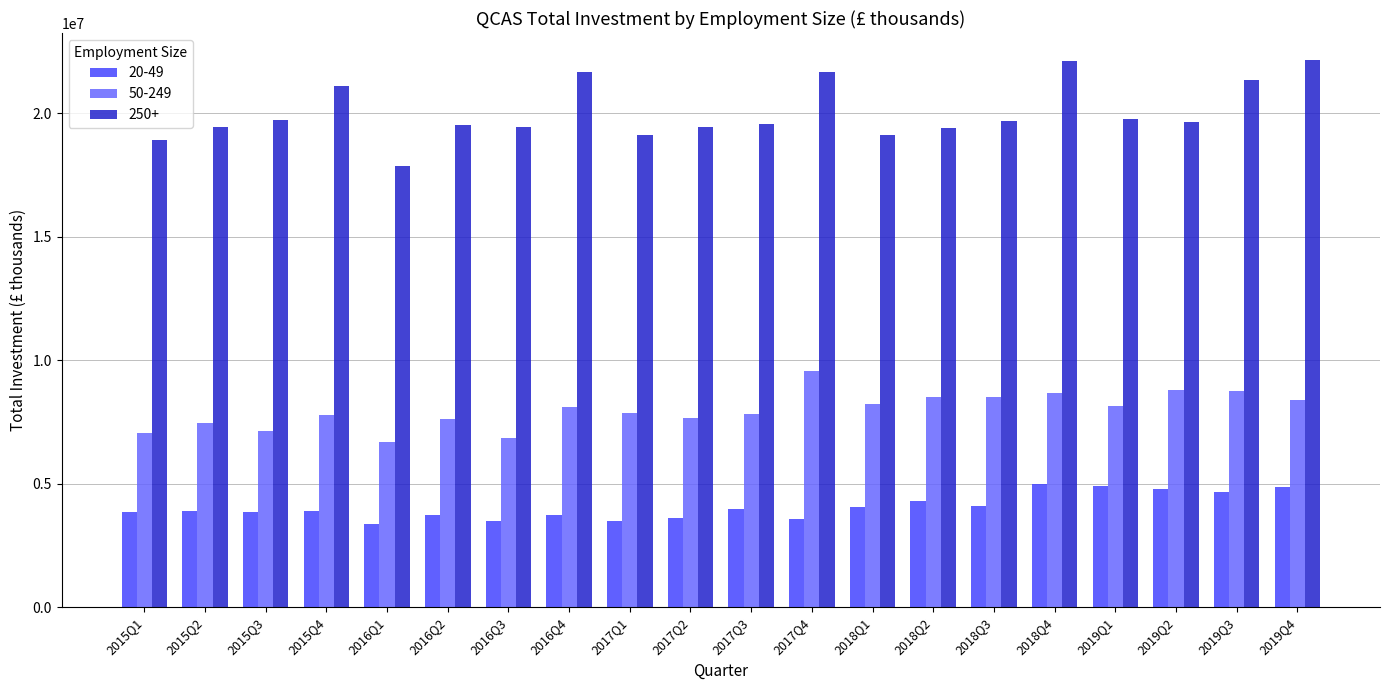

What is the total value across all series at 2019Q2?

33246408.0